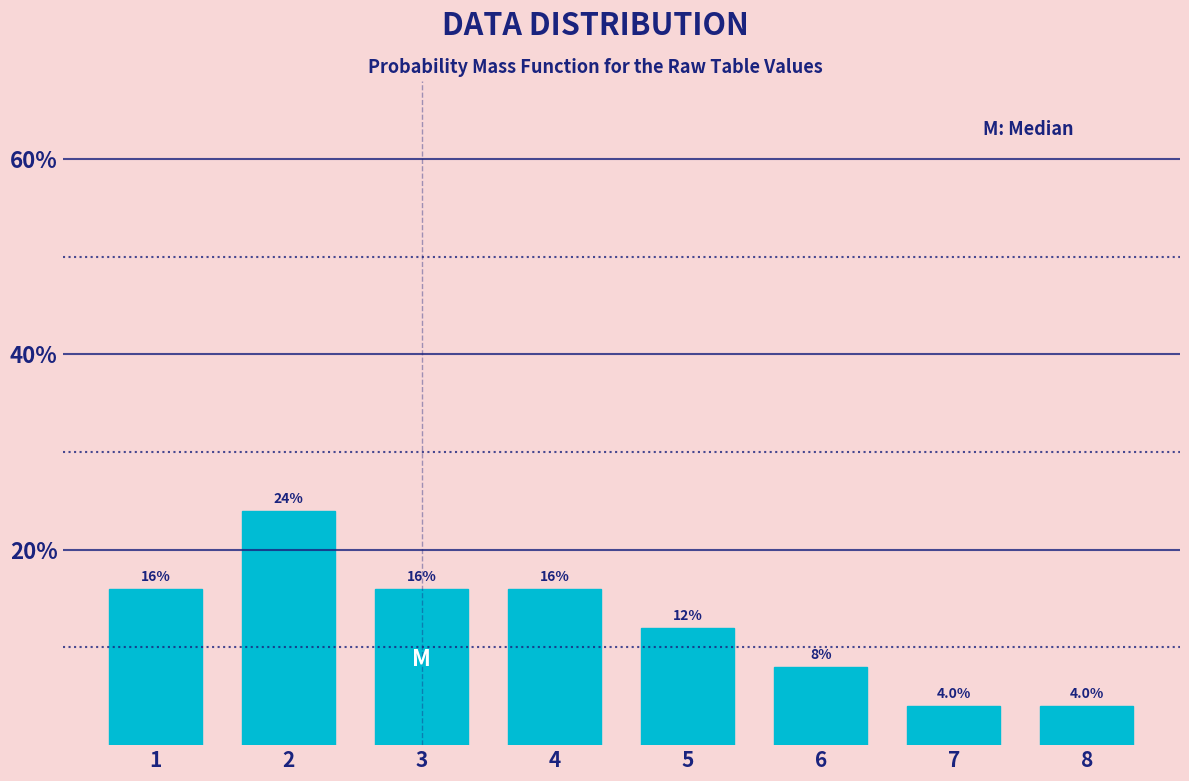

Reading left to right, list all the values displayed in this chart.

16	24	16	16	12	8	4	4